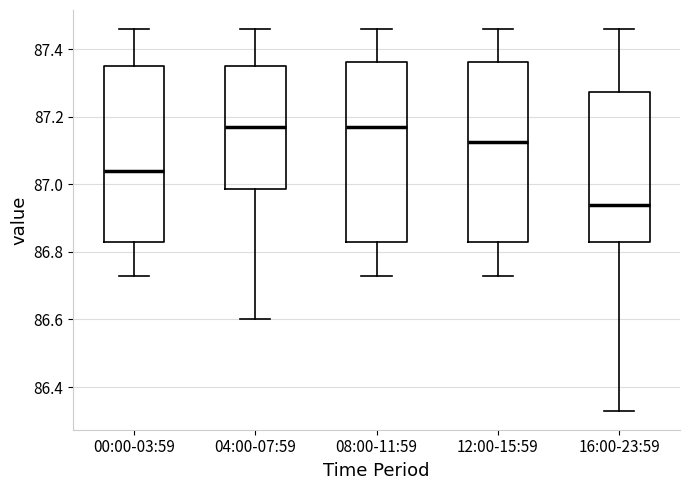

Where does the lower whisker of the box for 00:00-03:59 end on the y-axis? The values are not printed on the chart, so give them approximately, as read against the axis.

86.74